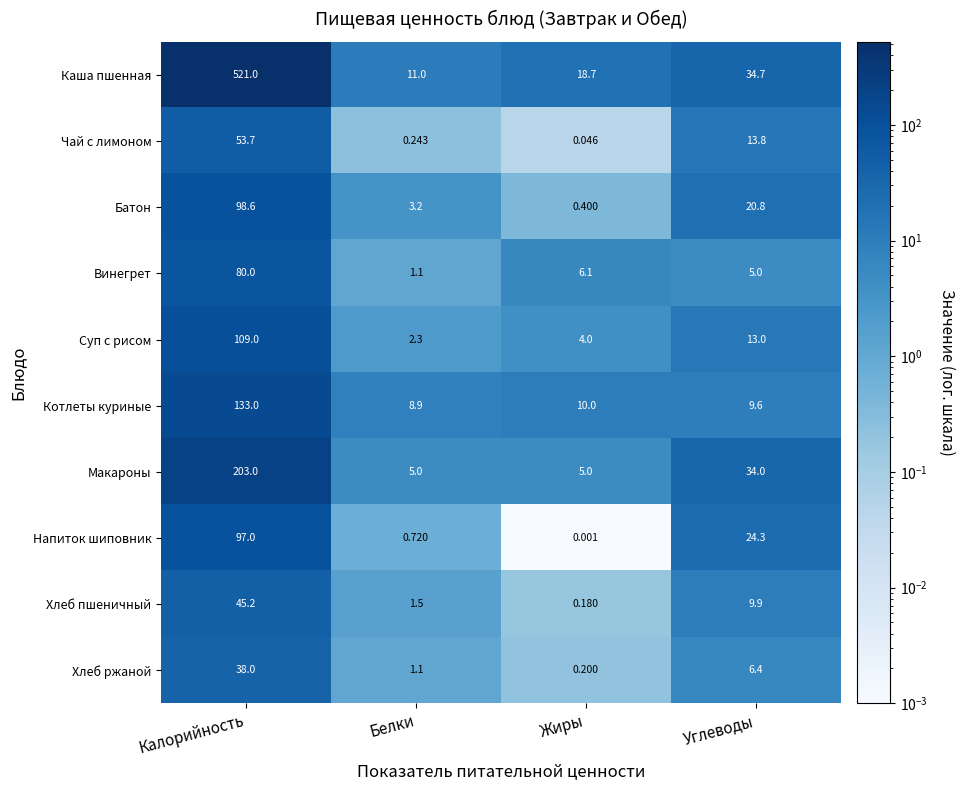

Is the value of Суп с рисом at Углеводы greater than the value of Хлеб ржаной at Жиры?

Yes